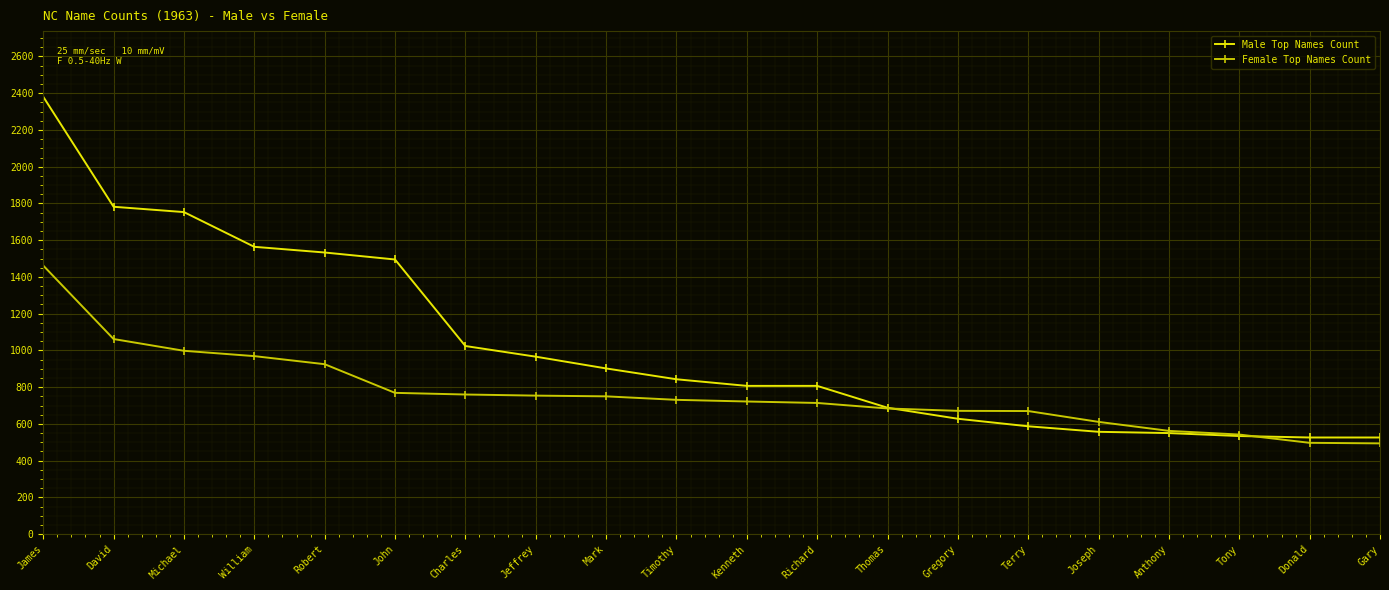

What value does the Male Top Names Count series have at William?

1564